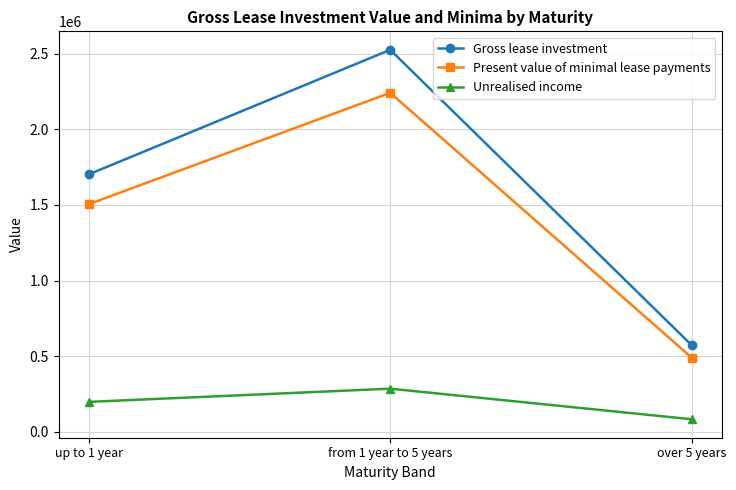

Reading left to right, what are all the values shown in this chart?

Gross lease investment: up to 1 year=1702323	from 1 year to 5 years=2526276	over 5 years=572804
Present value of minimal lease payments: up to 1 year=1505045	from 1 year to 5 years=2241693	over 5 years=490432
Unrealised income: up to 1 year=197278	from 1 year to 5 years=284583	over 5 years=82372